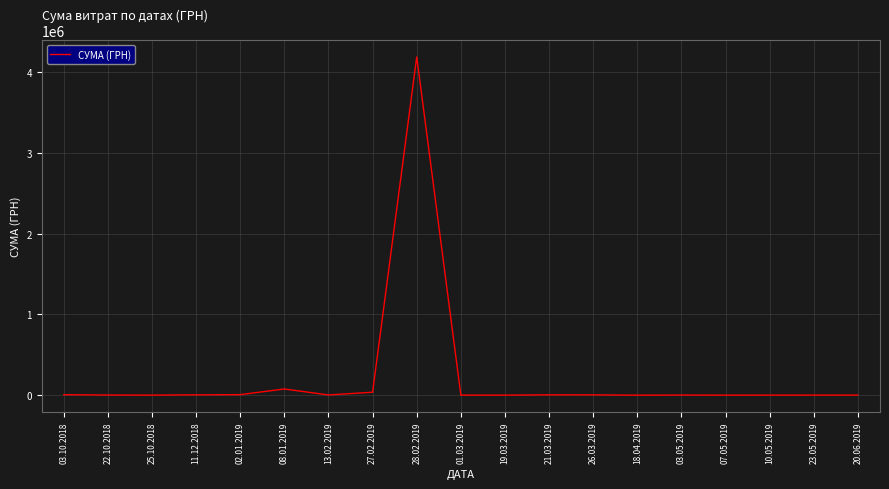

At which category does the chart reach its peak across all series?

28.02.2019